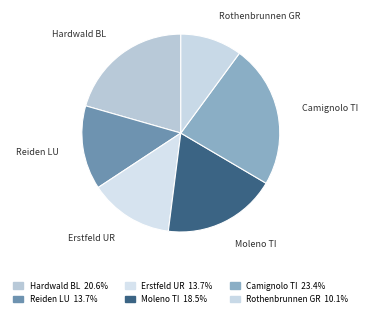

How many slices are in this pie chart?

6